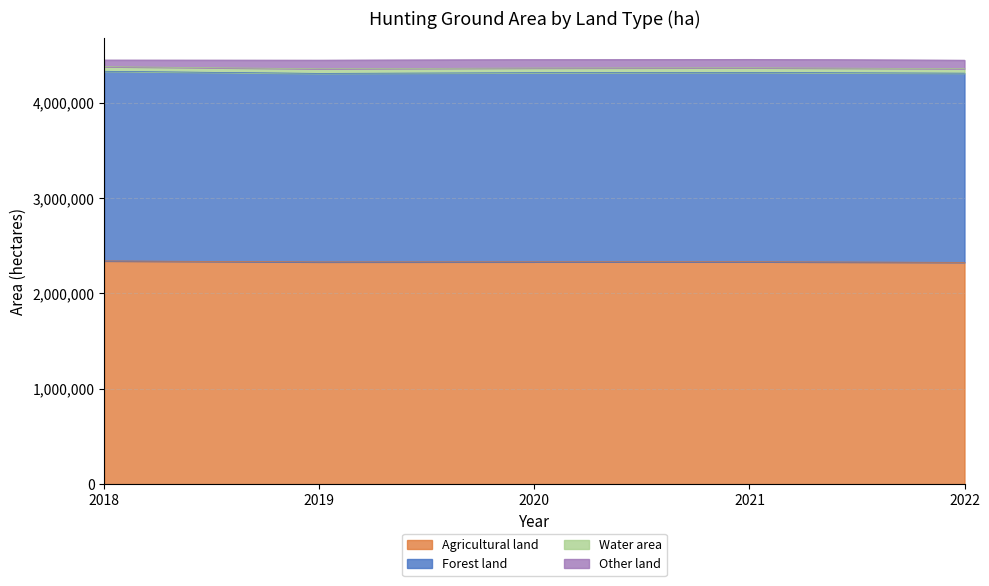

Does the chart display data point markers on the line(s)?

No